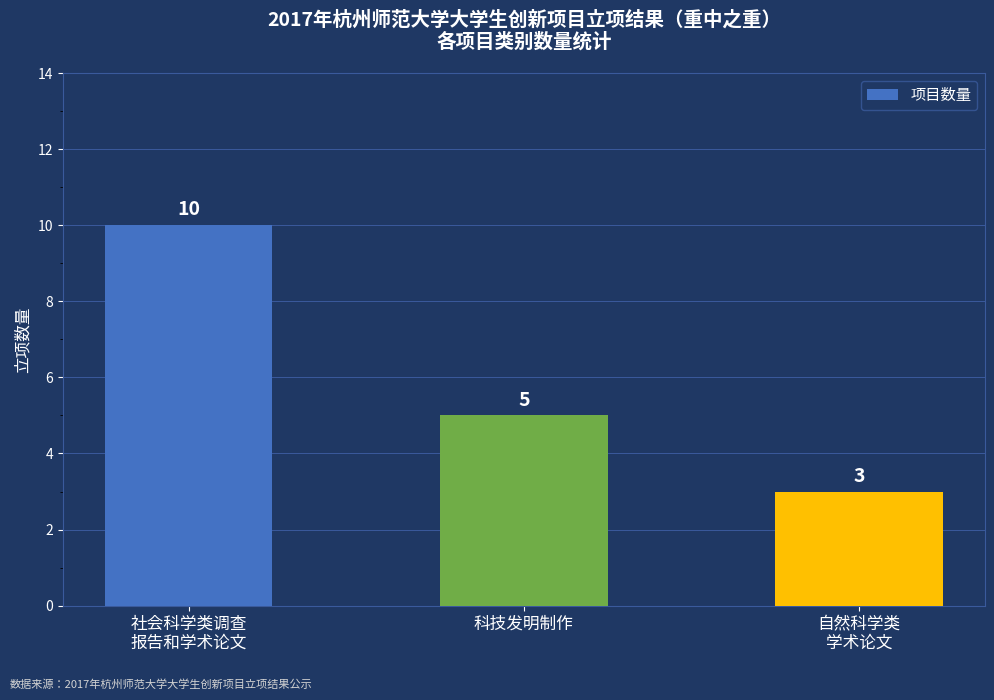

Reading right to left, what are all the values shown in this chart?

自然科学类
学术论文=3	科技发明制作=5	社会科学类调查
报告和学术论文=10